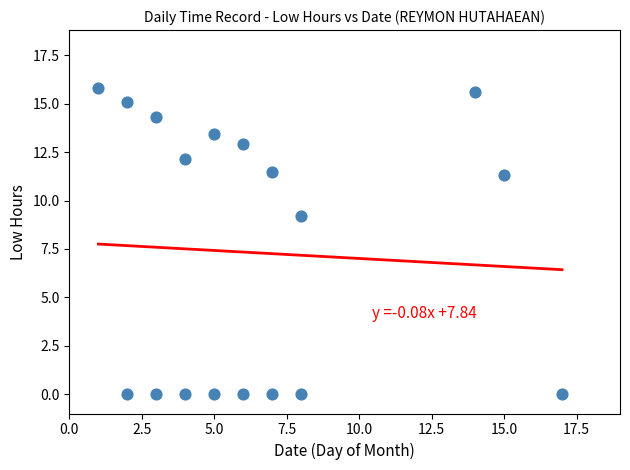

What Y value in the scatter plot is closest to 7?

9.2